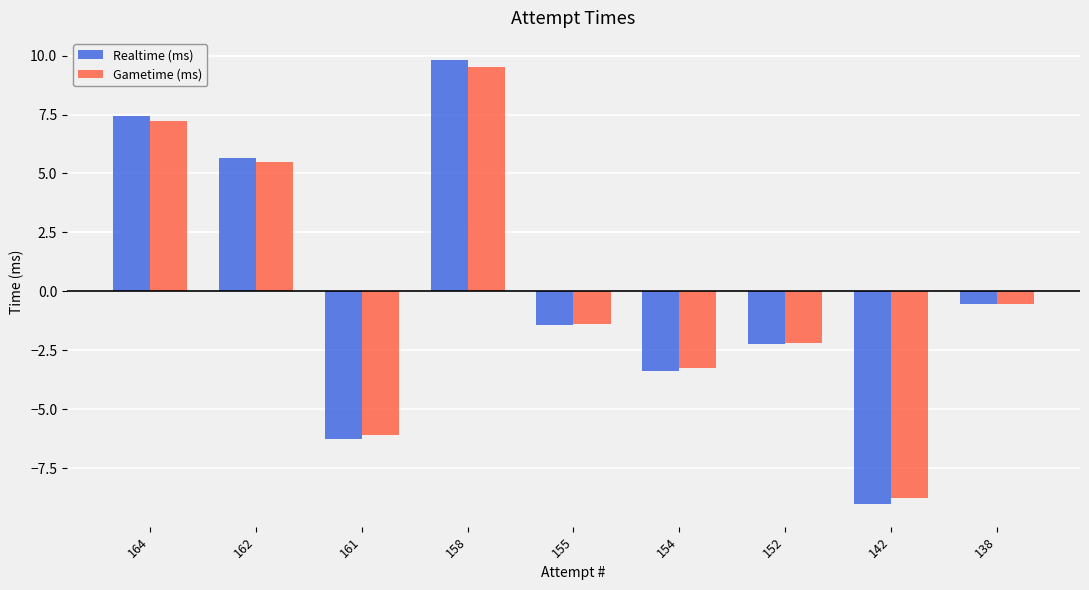

What is the difference between the Gametime (ms) values at 155 and 158?

10.9